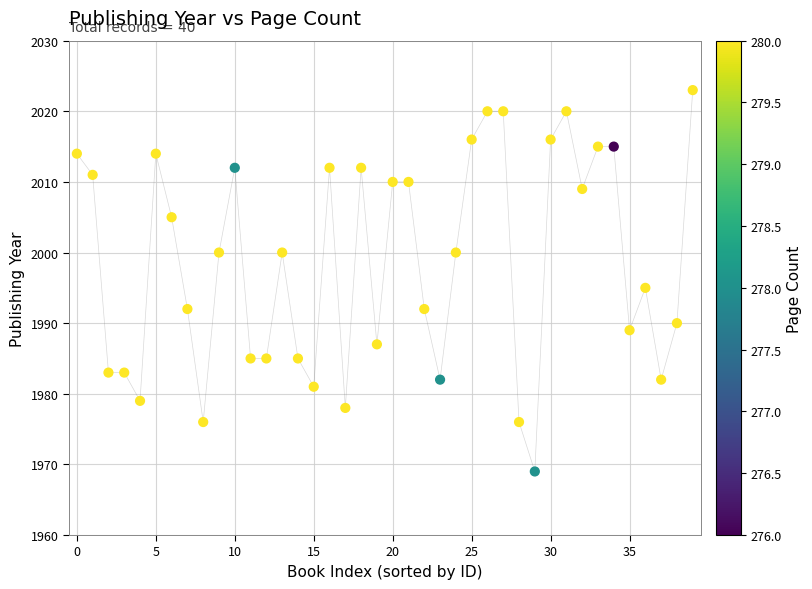

What Y value in the scatter plot is closest to 1996?

1995